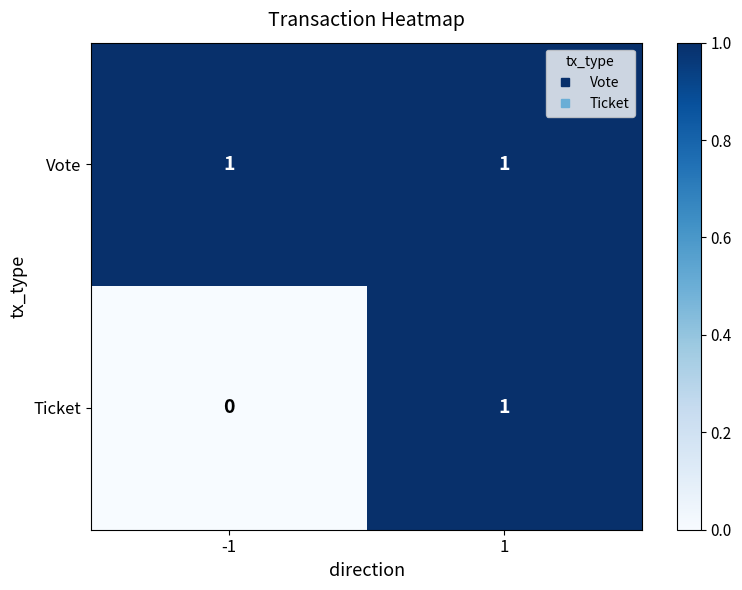

Rank the series at -1 from lowest to highest value.

Ticket, Vote